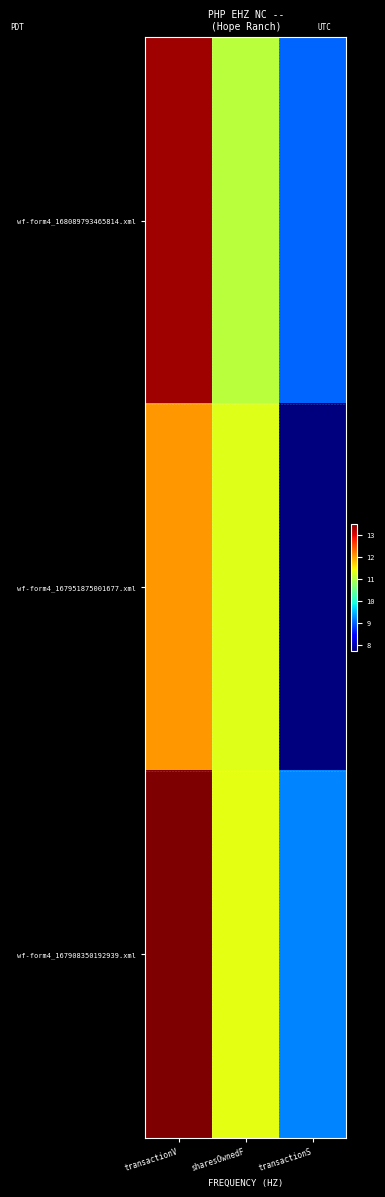

Between transactionV and sharesOwnedF, which is larger?

transactionV